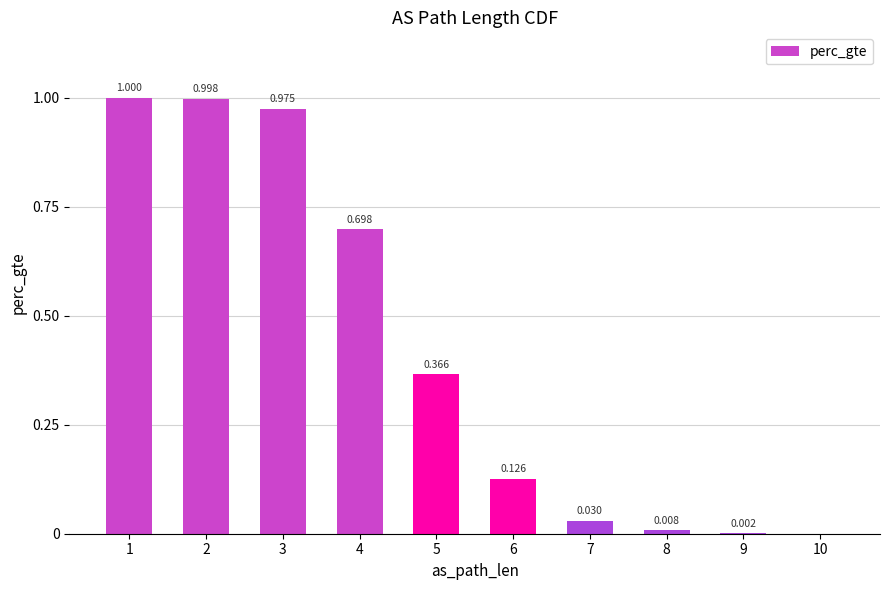

At which category does the chart reach its peak across all series?

1